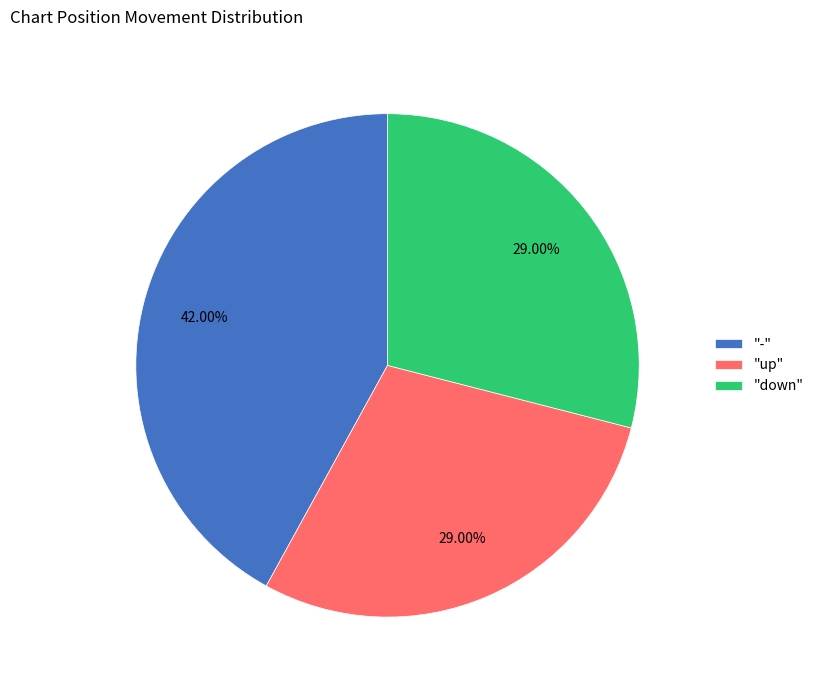

To the nearest percent, what is the average slice percentage?

33%